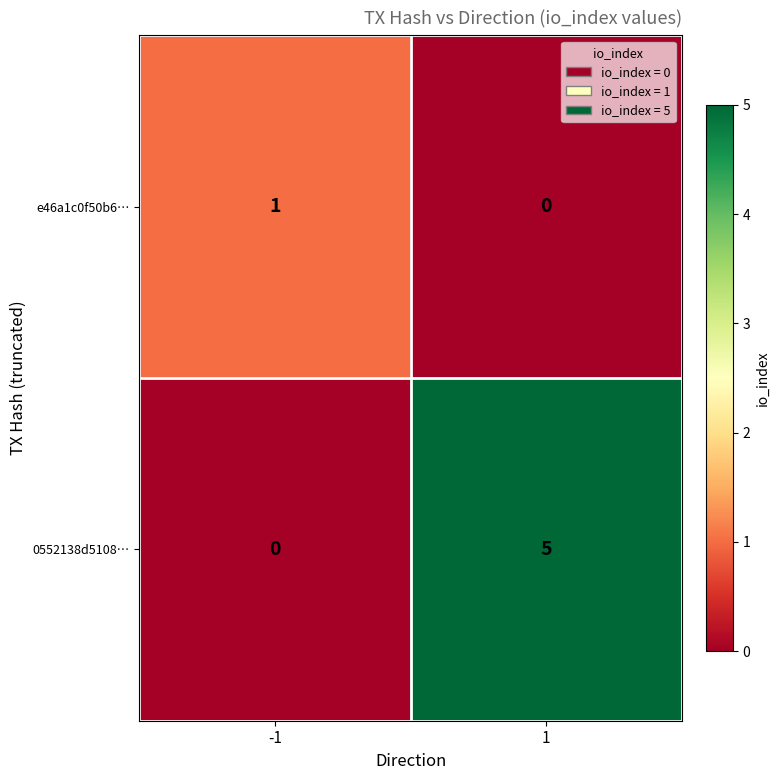

At which category does the chart reach its peak across all series?

1